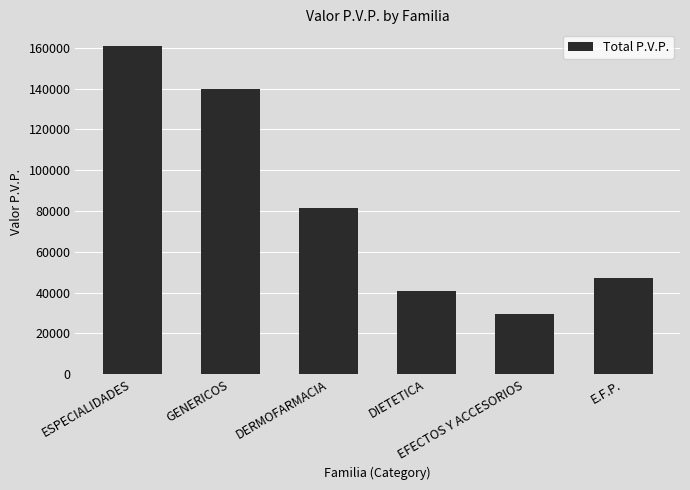

True or false: the data shows 47028.4 at E.F.P..

True